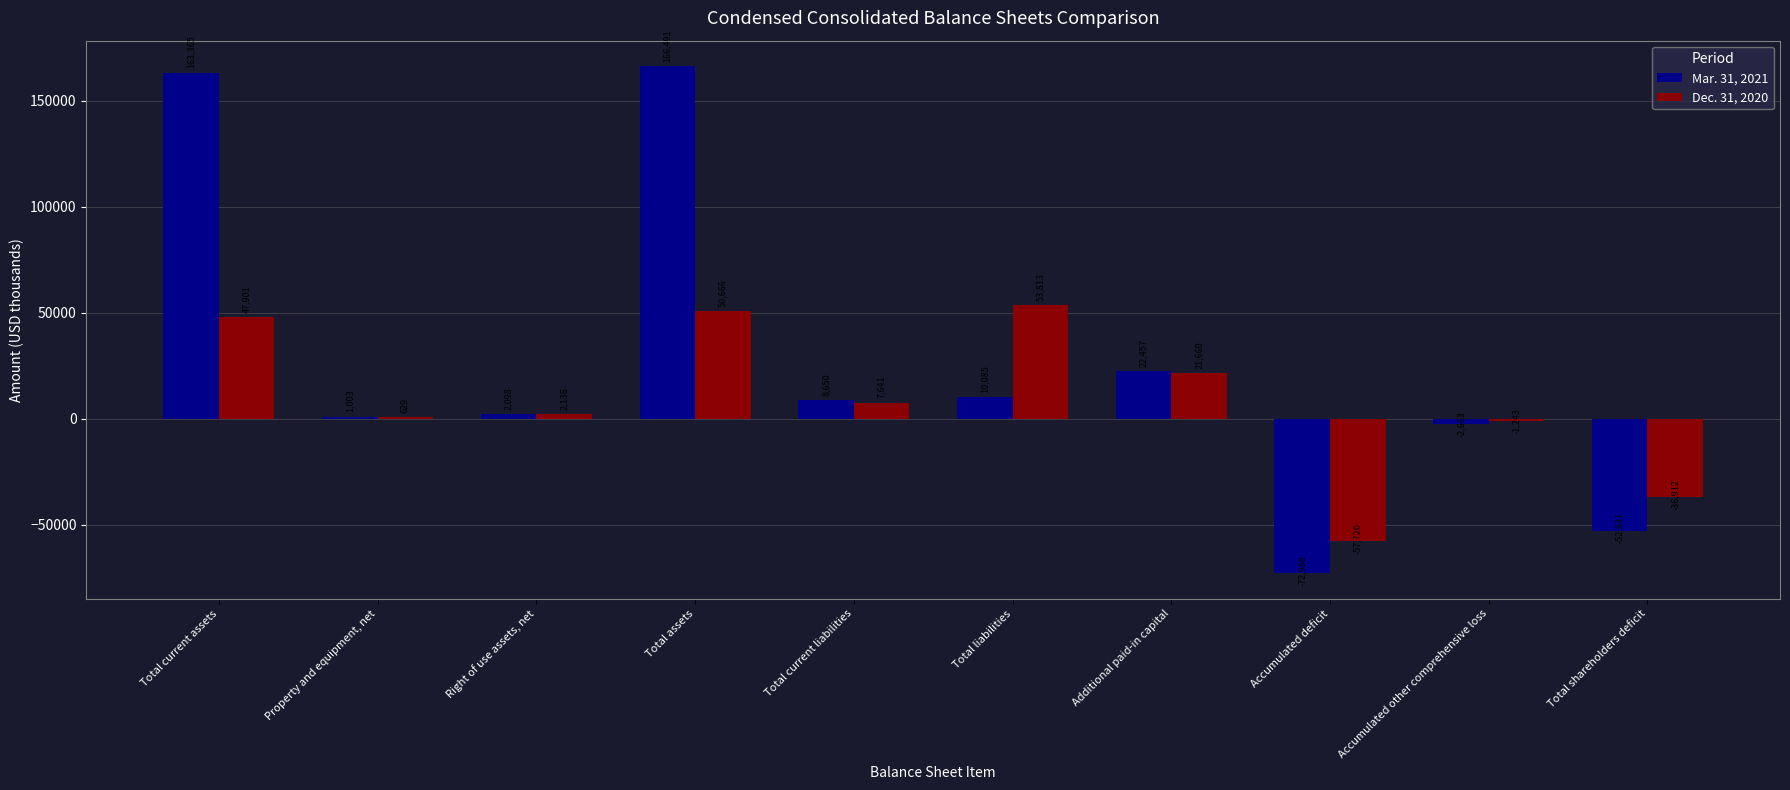

Are the bars horizontal?

No